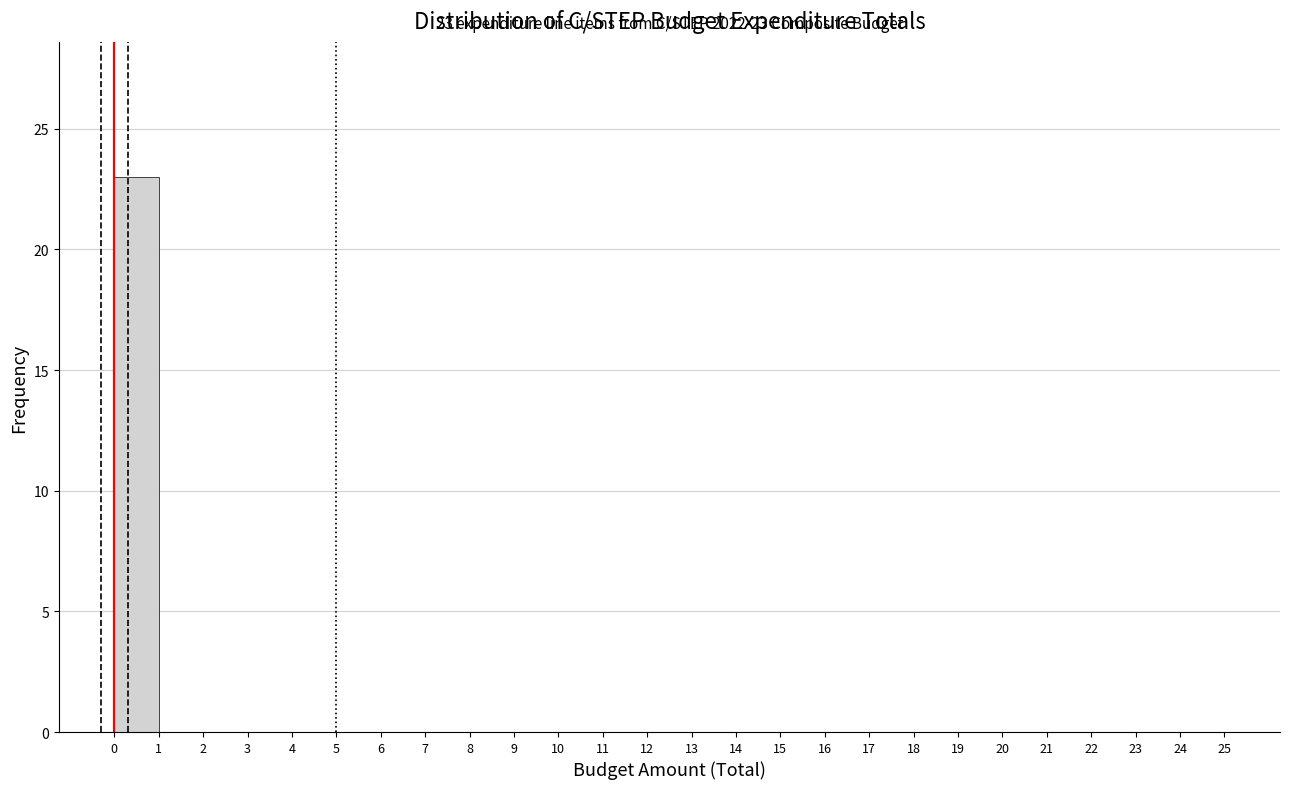

Which range on the x-axis has the tallest bar?

0 to 1